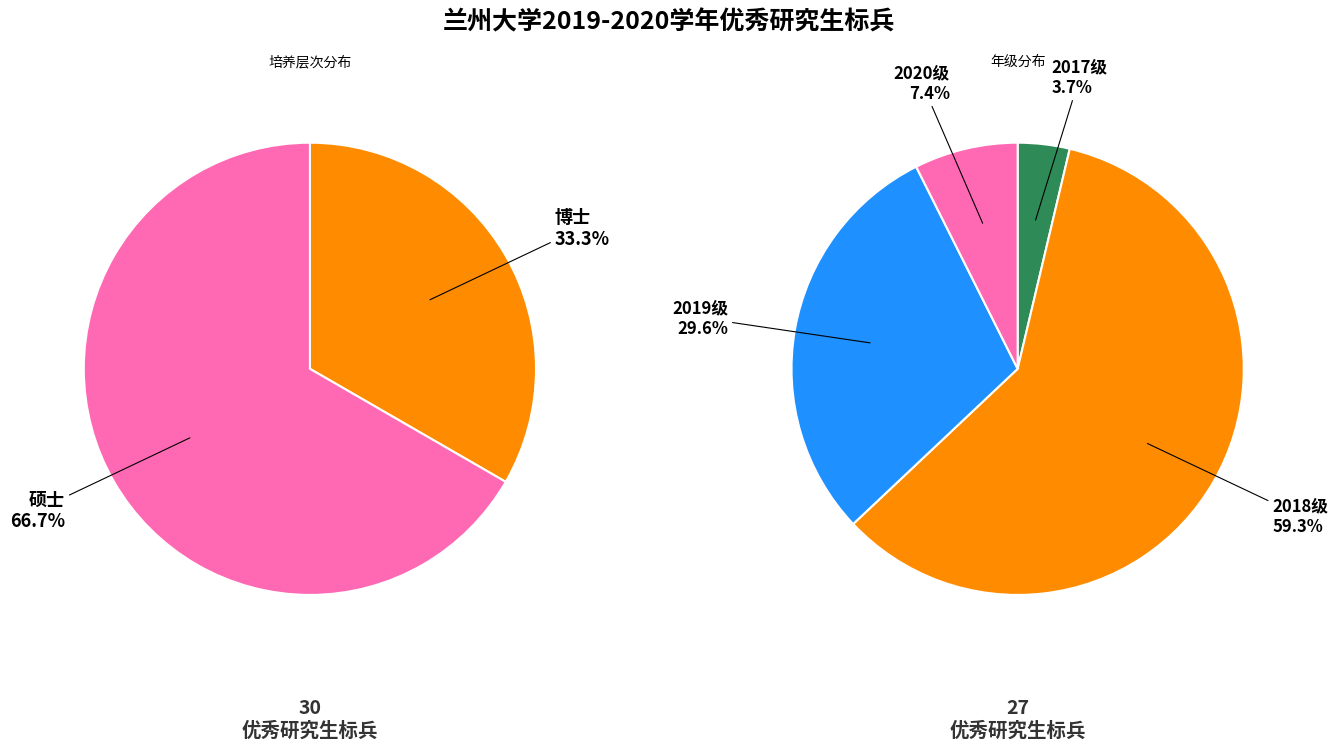

Which slice is the smallest?

博士